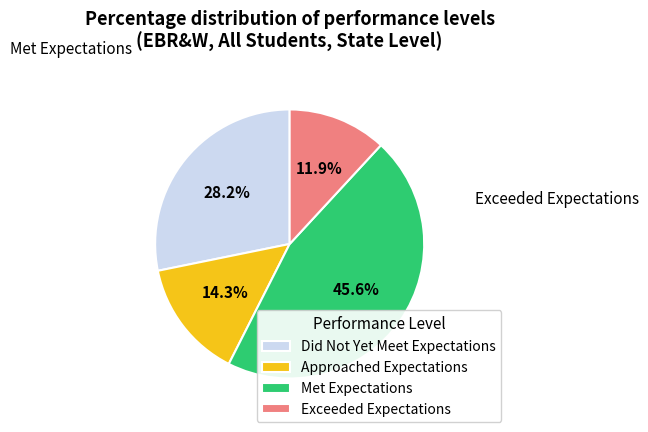

Do Approached Expectations and Met Expectations together represent more than half of the pie?

Yes